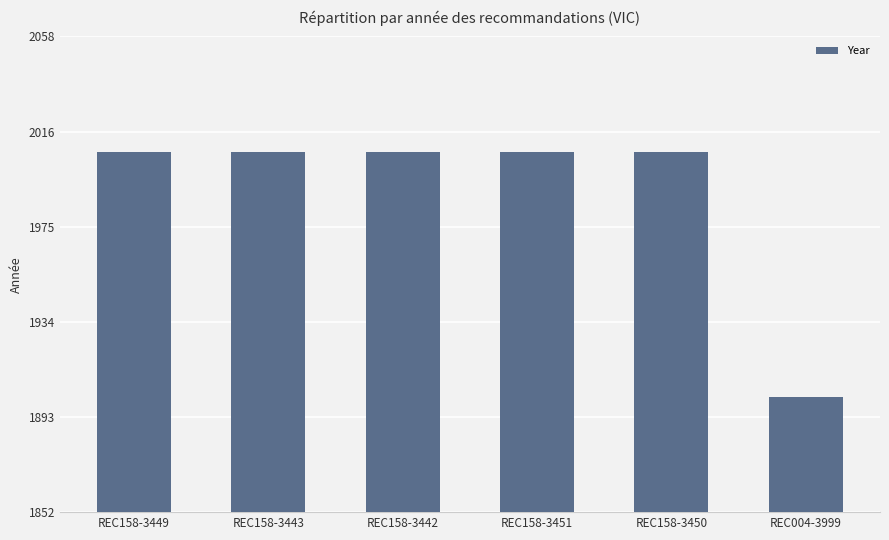

Does the chart contain any negative values?

No